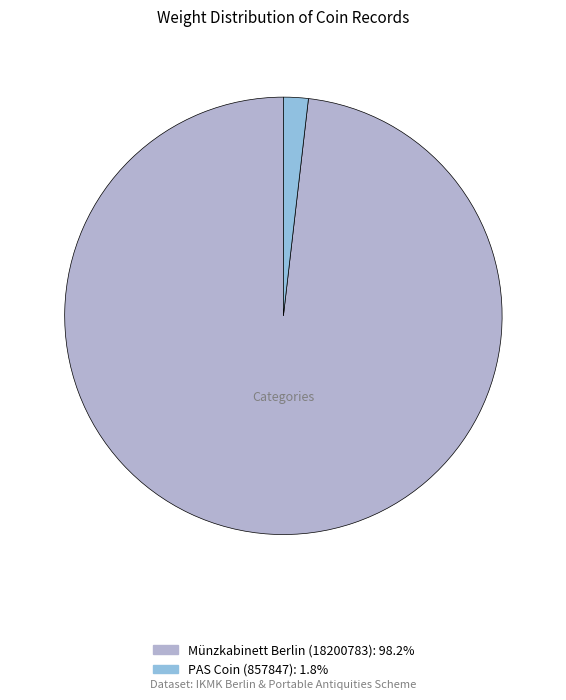

Which has a higher value, PAS Coin (857847) or Münzkabinett Berlin (18200783)?

Münzkabinett Berlin (18200783)